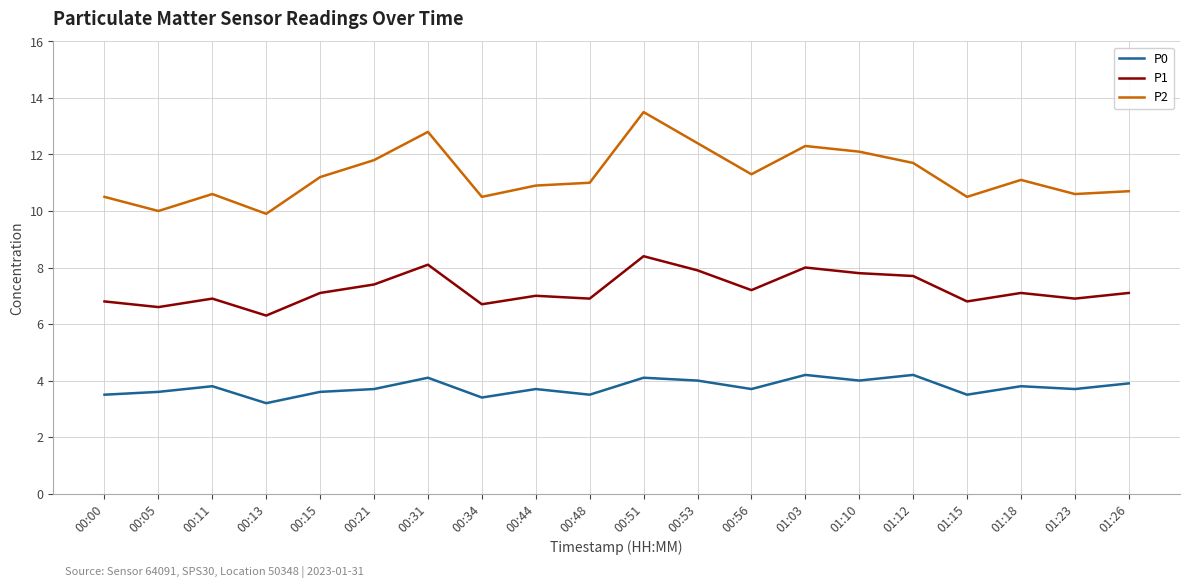

True or false: P2 and P0 intersect in this chart.

False